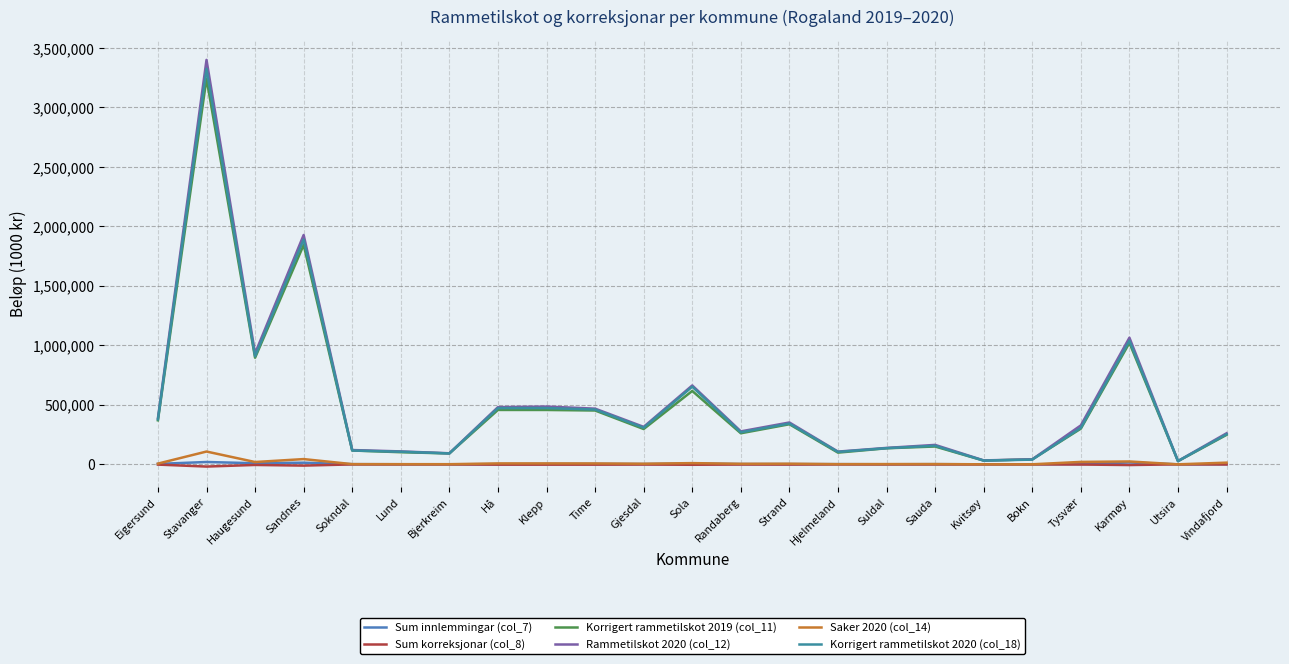

At which category does the chart reach its peak across all series?

Stavanger